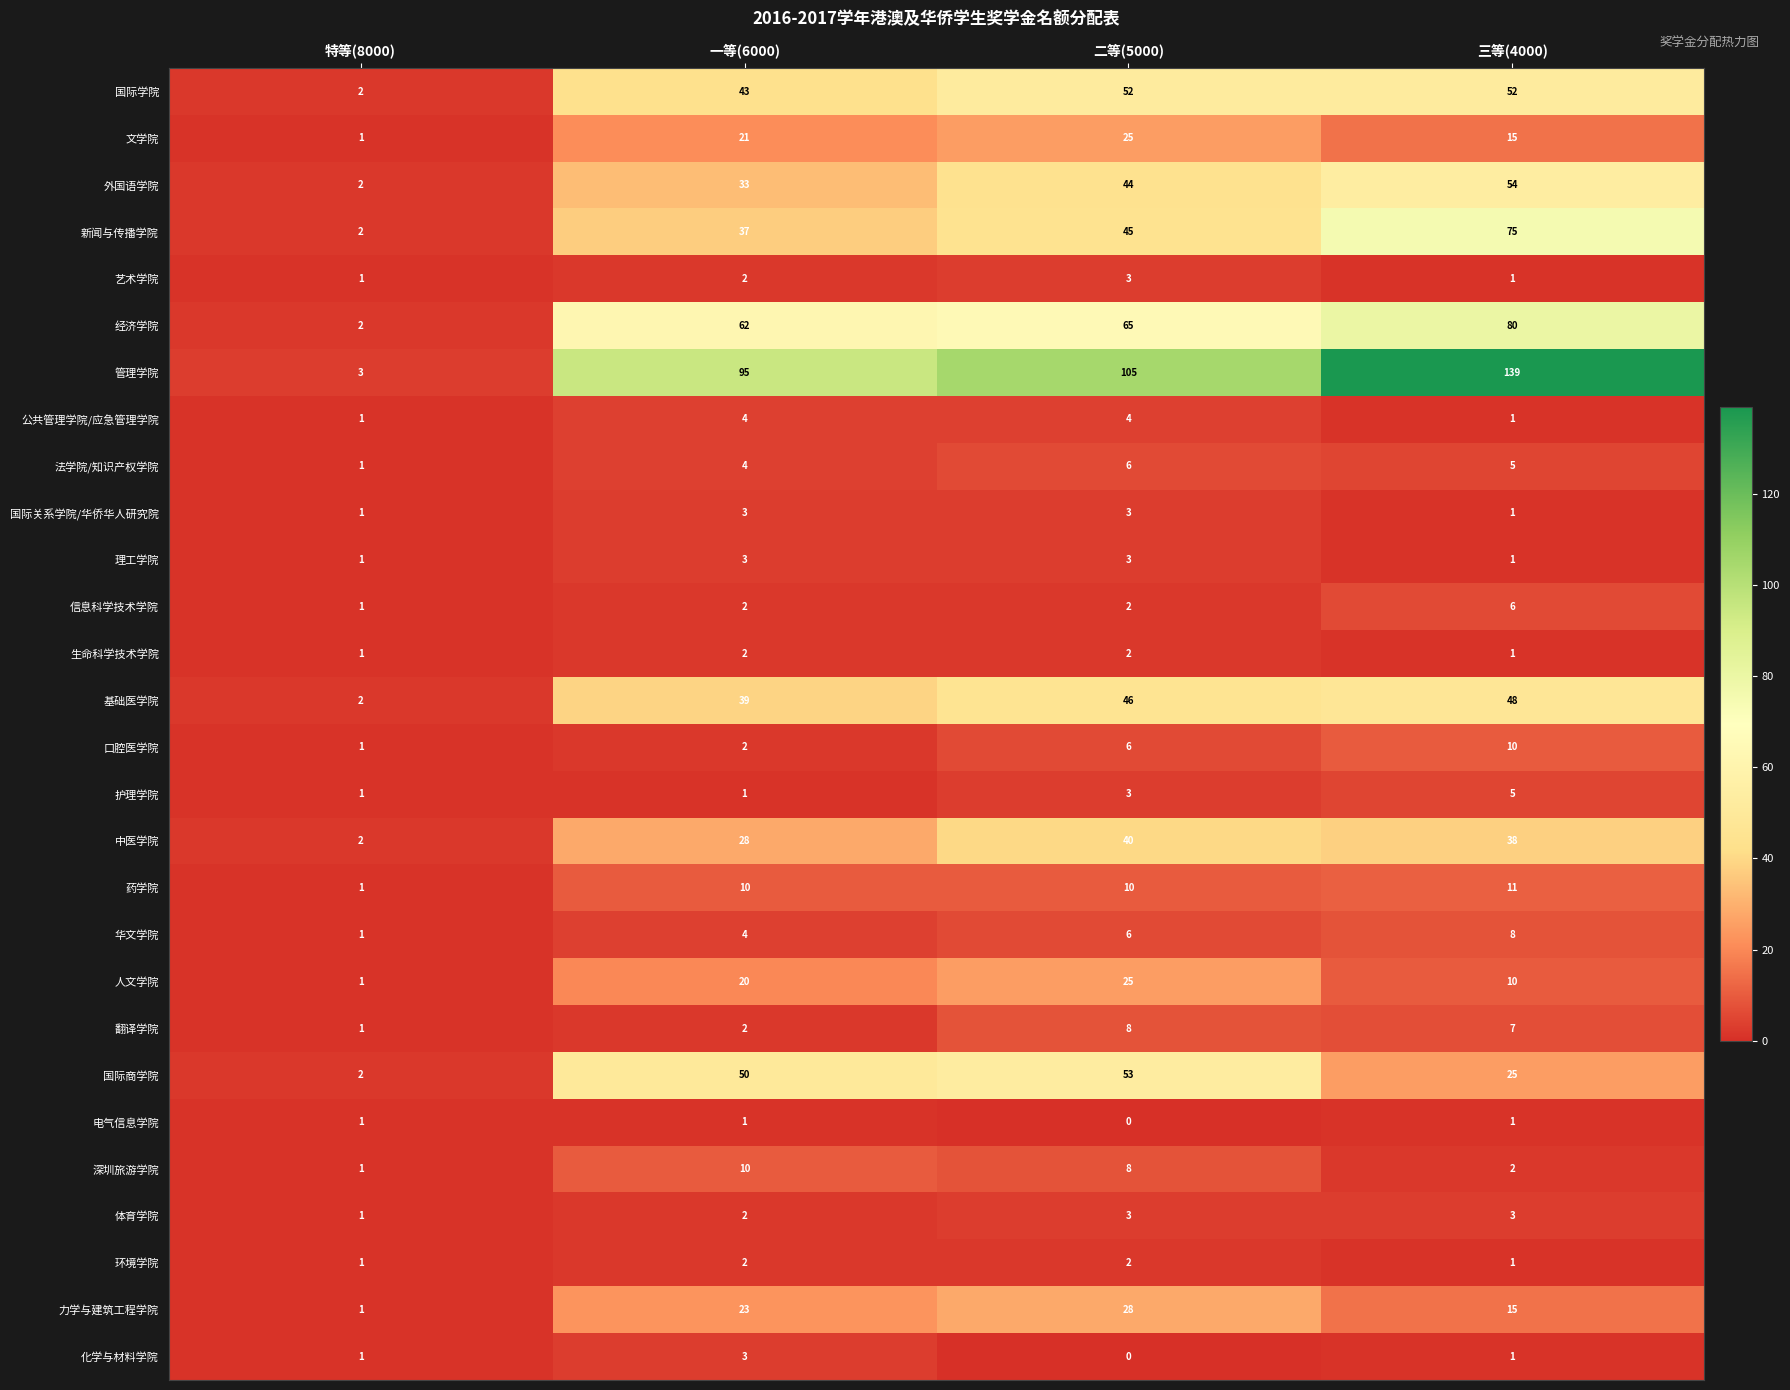

What is the sum of the 信息科学技术学院 values at 一等(6000) and 特等(8000)?

3